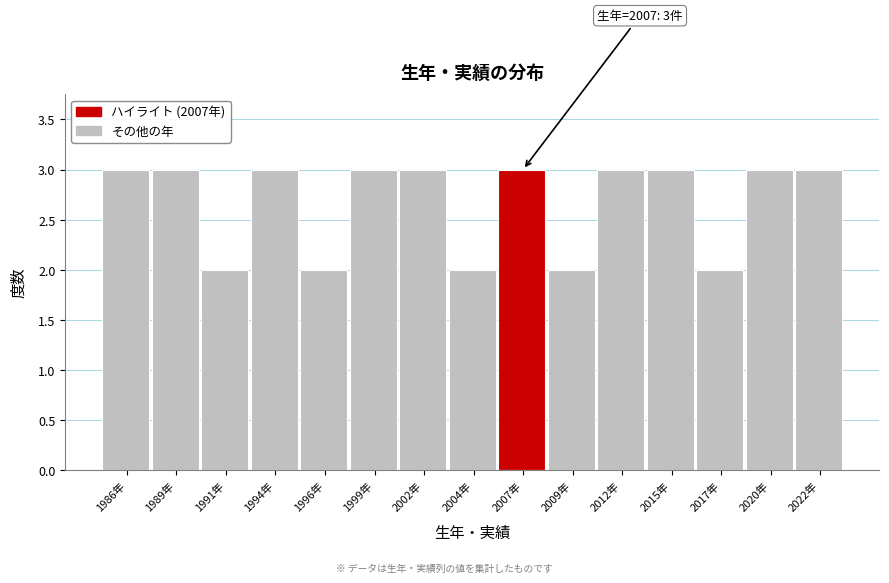

Reading right to left, extract all data points from this chart.

3	3	2	3	3	2	3	2	3	3	2	3	2	3	3